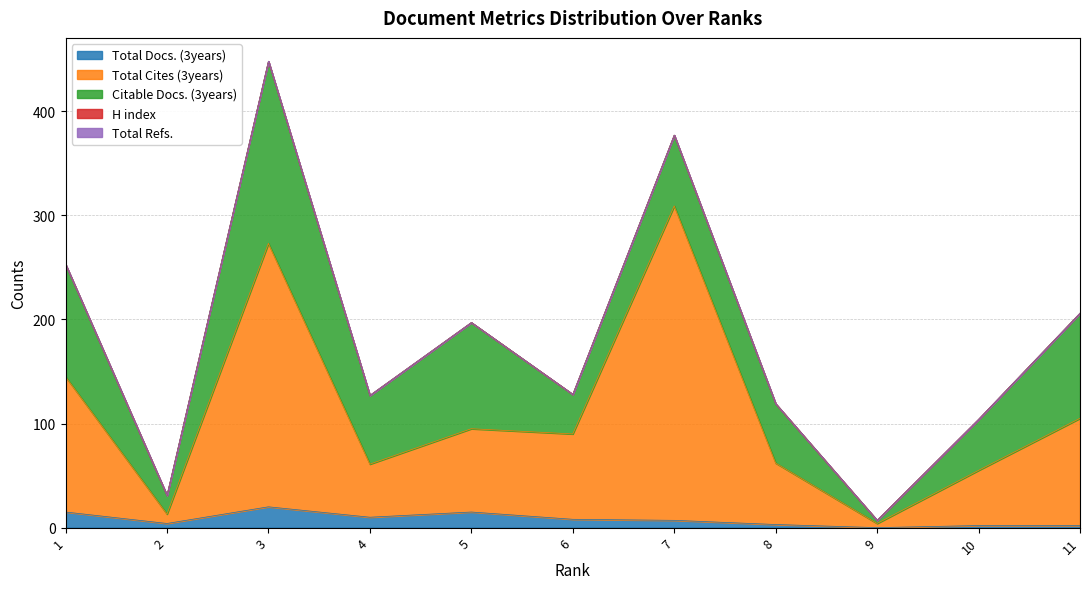

Reading left to right, extract all data points from this chart.

Total Docs. (3years): 1=15	2=4	3=20	4=10	5=15	6=8	7=7	8=3	9=0	10=2	11=2
Total Cites (3years): 1=130	2=9	3=253	4=51	5=80	6=82	7=302	8=59	9=4	10=53	11=103
Citable Docs. (3years): 1=108	2=18	3=175	4=66	5=102	6=38	7=68	8=57	9=3	10=49	11=101
H index: 1=0	2=0	3=0	4=0	5=0	6=0	7=0	8=0	9=0	10=0	11=0
Total Refs.: 1=0	2=0	3=0	4=0	5=0	6=0	7=0	8=0	9=0	10=0	11=0